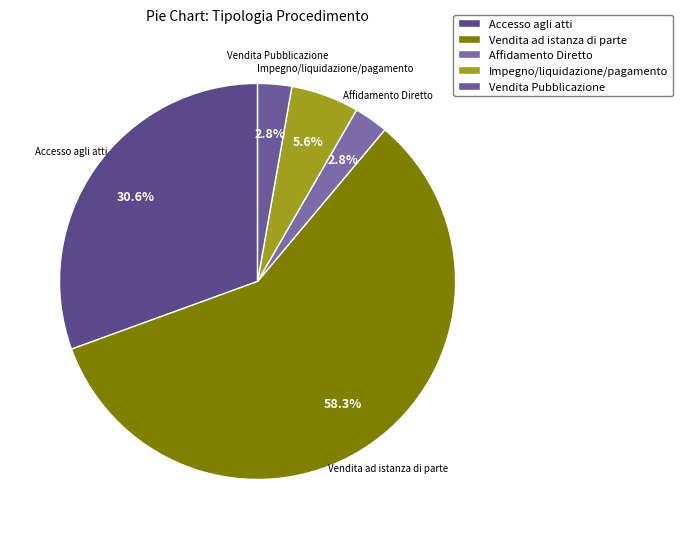

To the nearest percent, what portion does Impegno/liquidazione/pagamento represent?

6%